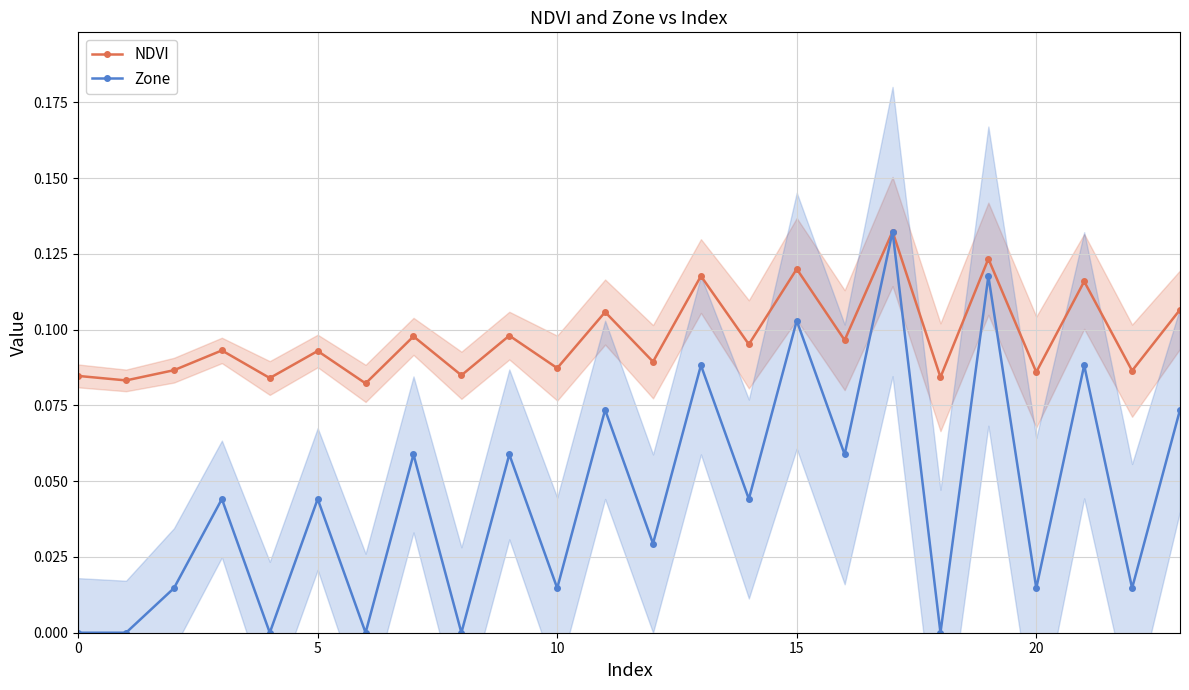

What are all the series names shown in the legend?

NDVI, Zone